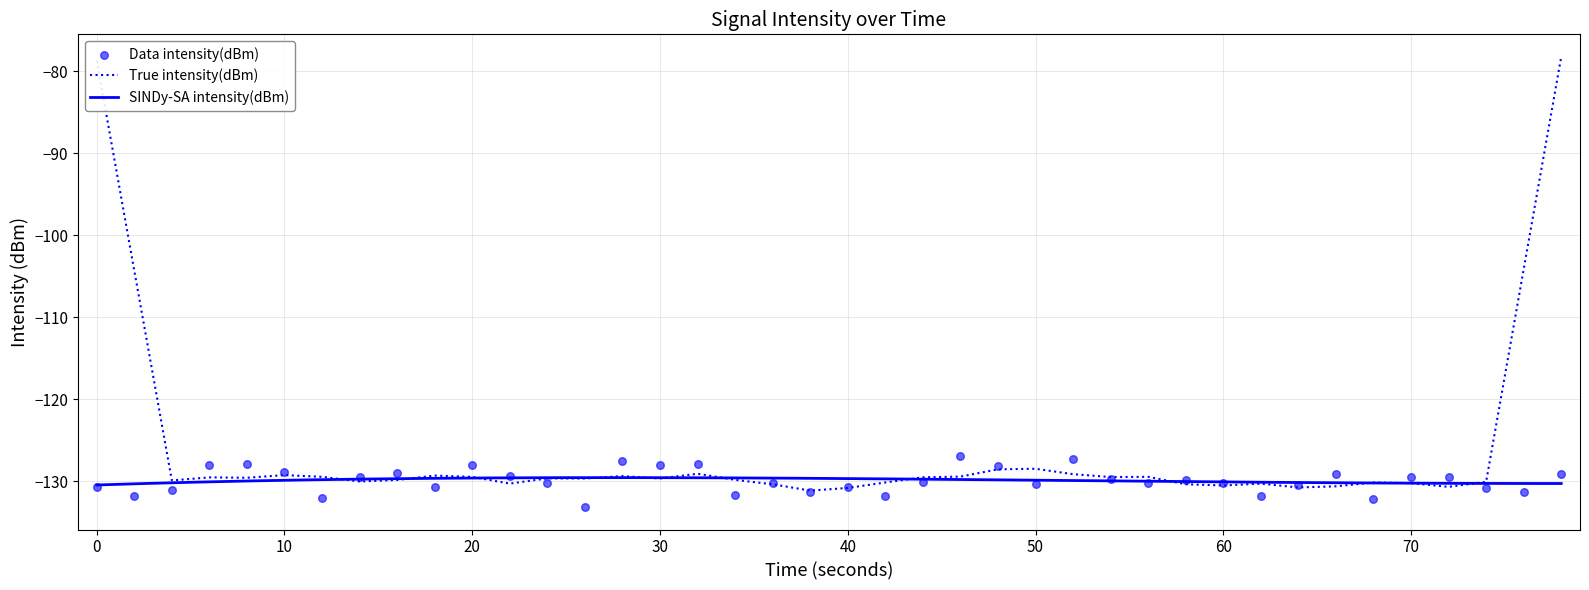

What is the highest value of the True intensity(dBm) series?

-78.3